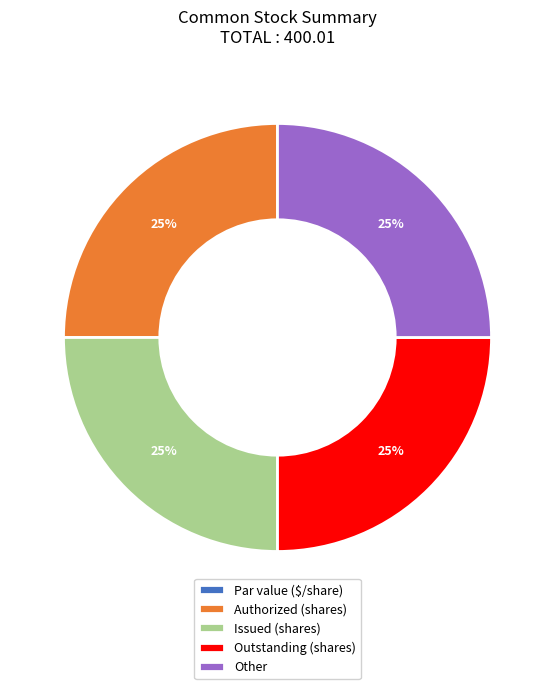

Does Outstanding (shares) account for over 50% of the chart?

No